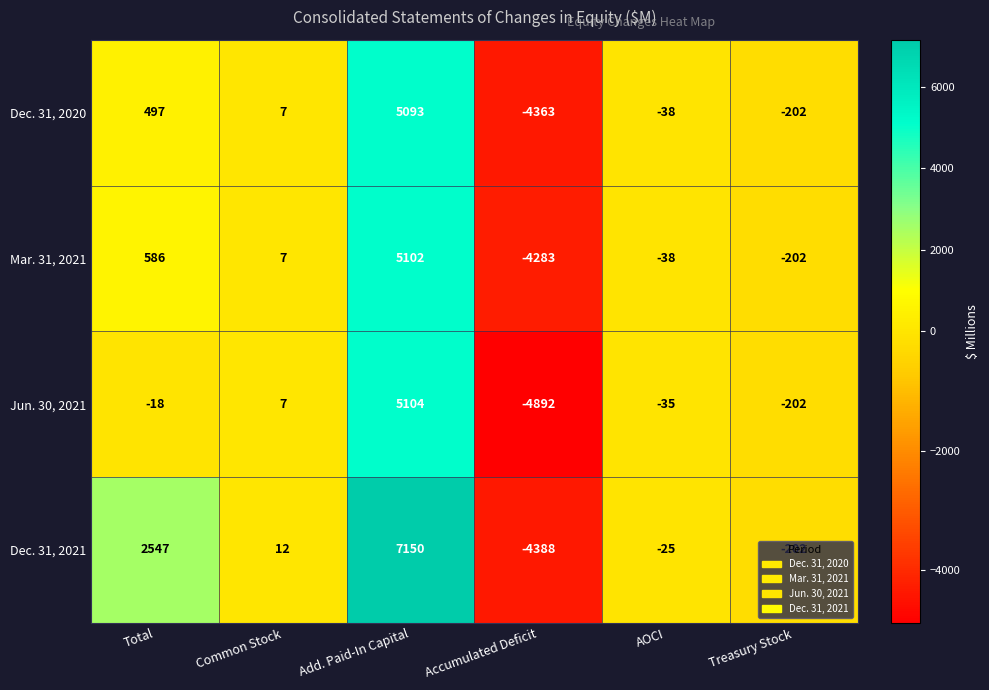

Read the Dec. 31, 2021 value at Treasury Stock, to the nearest 10.

-200